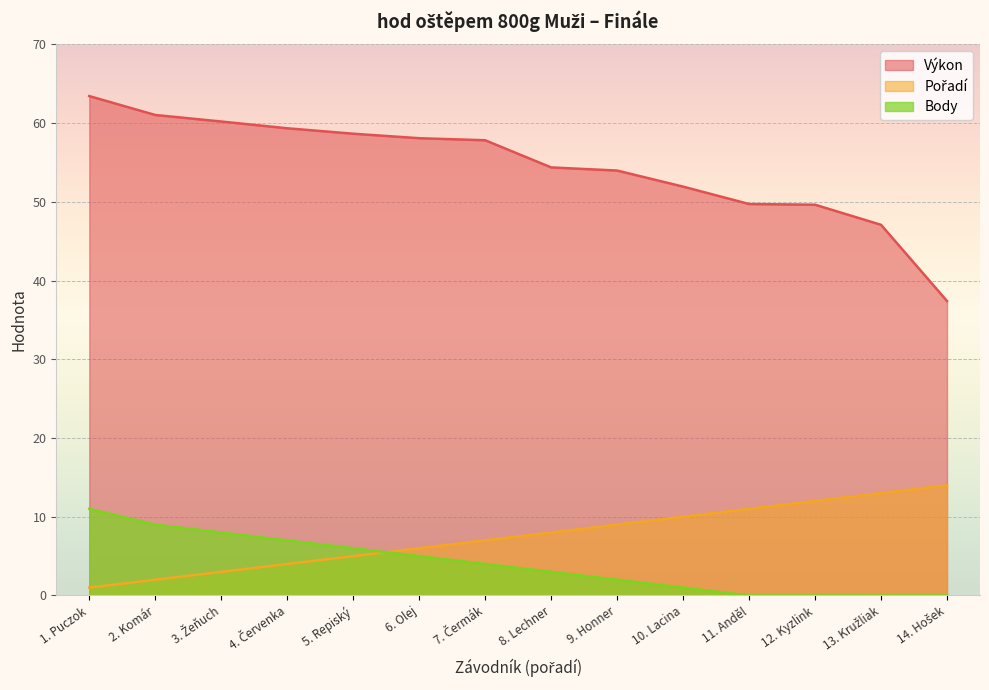

What position from the right is 1. Puczok?

14